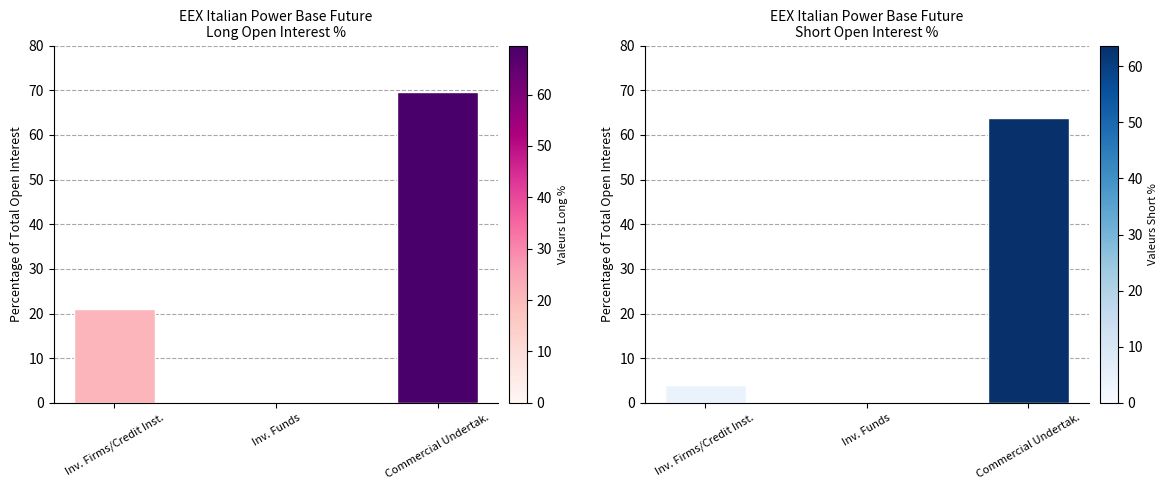

Which label corresponds to the largest value in the chart?

Commercial Undertak.